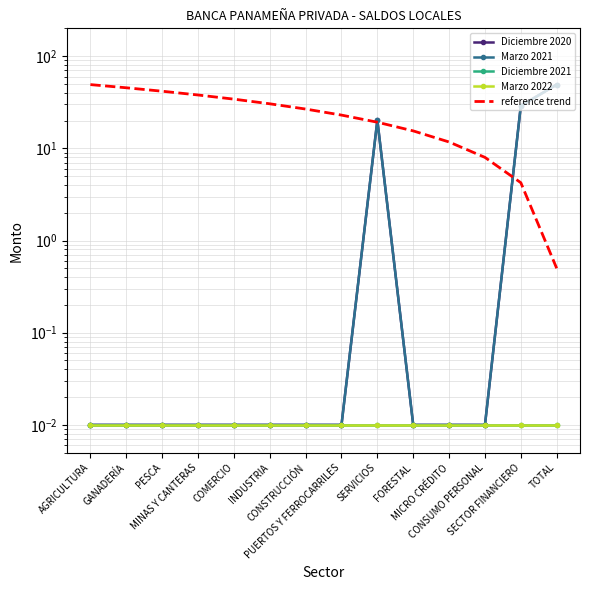

Reading left to right, what are all the values shown in this chart?

Diciembre 2020: 0.0	0.0	0.0	0.0	0.0	0.0	0.0	0.0	20.2	0.0	0.0	0.0	28.9	49.1
Marzo 2021: 0.0	0.0	0.0	0.0	0.0	0.0	0.0	0.0	20.2	0.0	0.0	0.0	28.9	49.1
Diciembre 2021: 0.0	0.0	0.0	0.0	0.0	0.0	0.0	0.0	0.0	0.0	0.0	0.0	0.0	0.0
Marzo 2022: 0.0	0.0	0.0	0.0	0.0	0.0	0.0	0.0	0.0	0.0	0.0	0.0	0.0	0.0
reference trend: 49.1	45.3	41.6	37.9	34.1	30.4	26.7	22.9	19.2	15.4	11.7	8.0	4.2	0.5